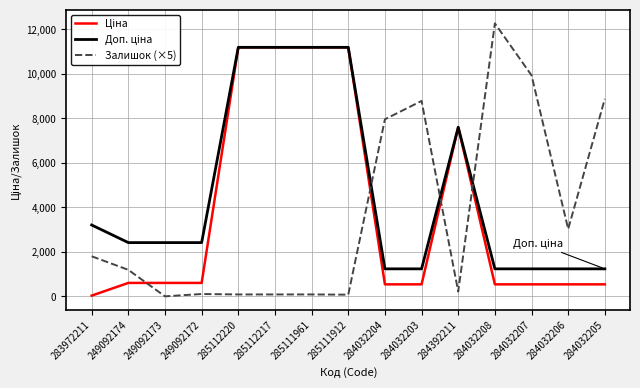

How many values in the Залишок (×5) series are below 1190?

7